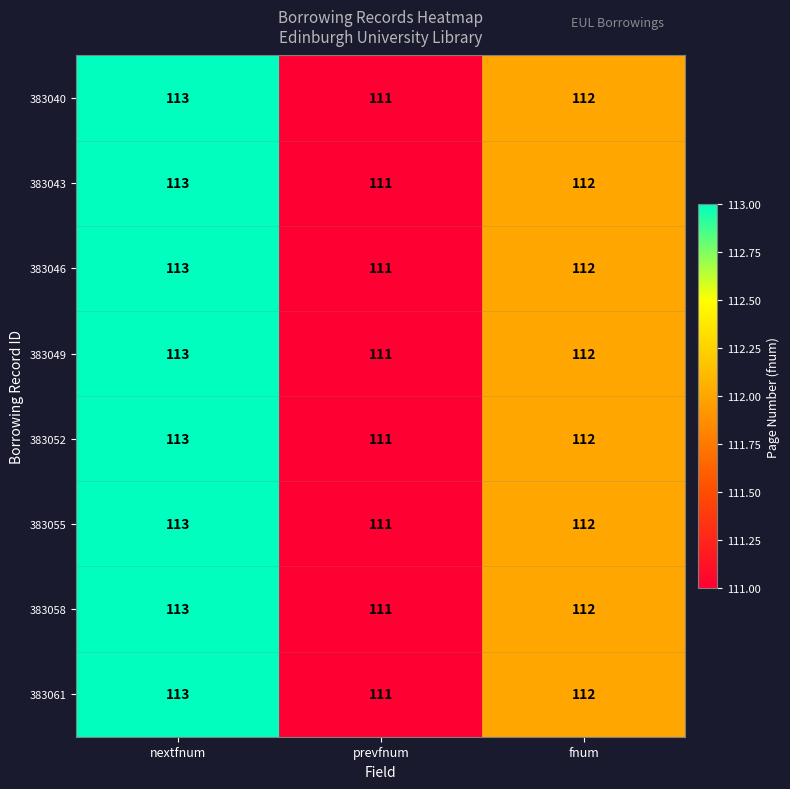

Rank the categories by 383040 value from highest to lowest.

nextfnum, fnum, prevfnum